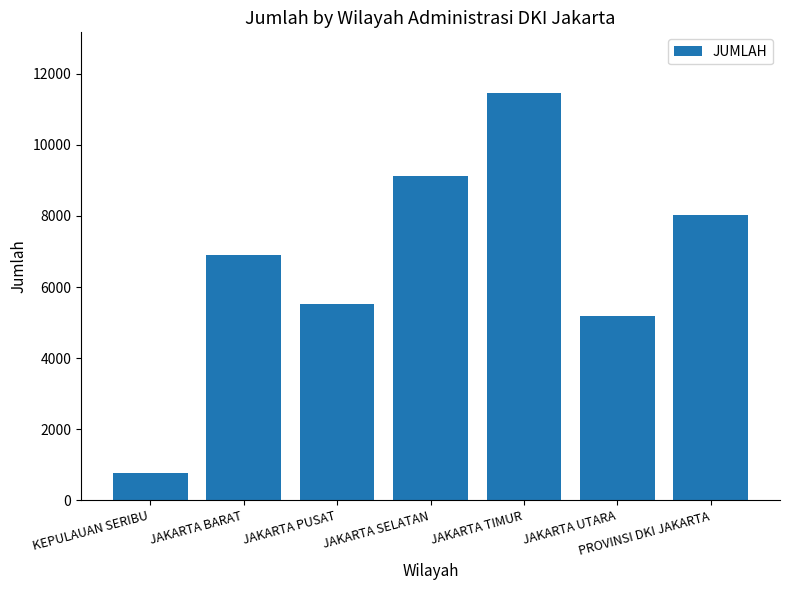

Reading left to right, extract all data points from this chart.

KEPULAUAN SERIBU=777	JAKARTA BARAT=6914	JAKARTA PUSAT=5524	JAKARTA SELATAN=9121	JAKARTA TIMUR=11448	JAKARTA UTARA=5173	PROVINSI DKI JAKARTA=8020